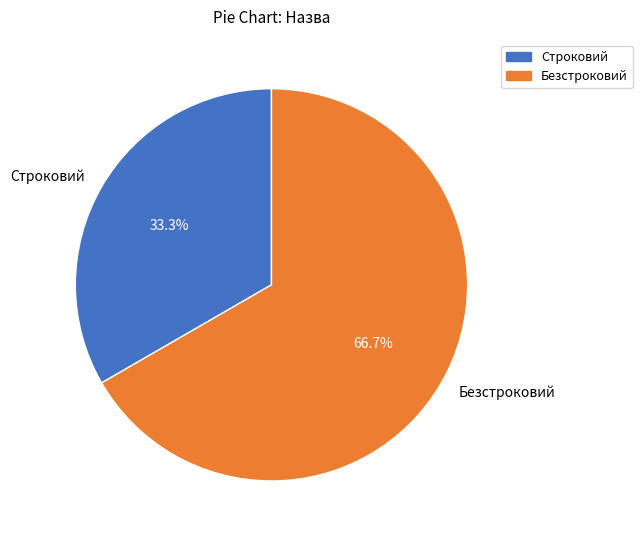

Is there any slice that represents more than half of the pie?

Yes